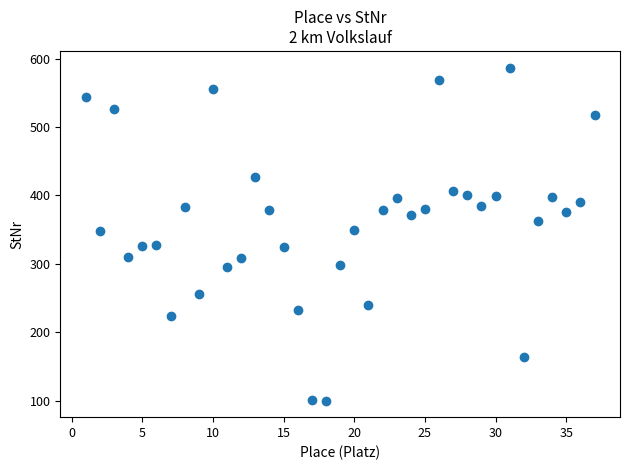

What is the range of X values (max minus min)?

36